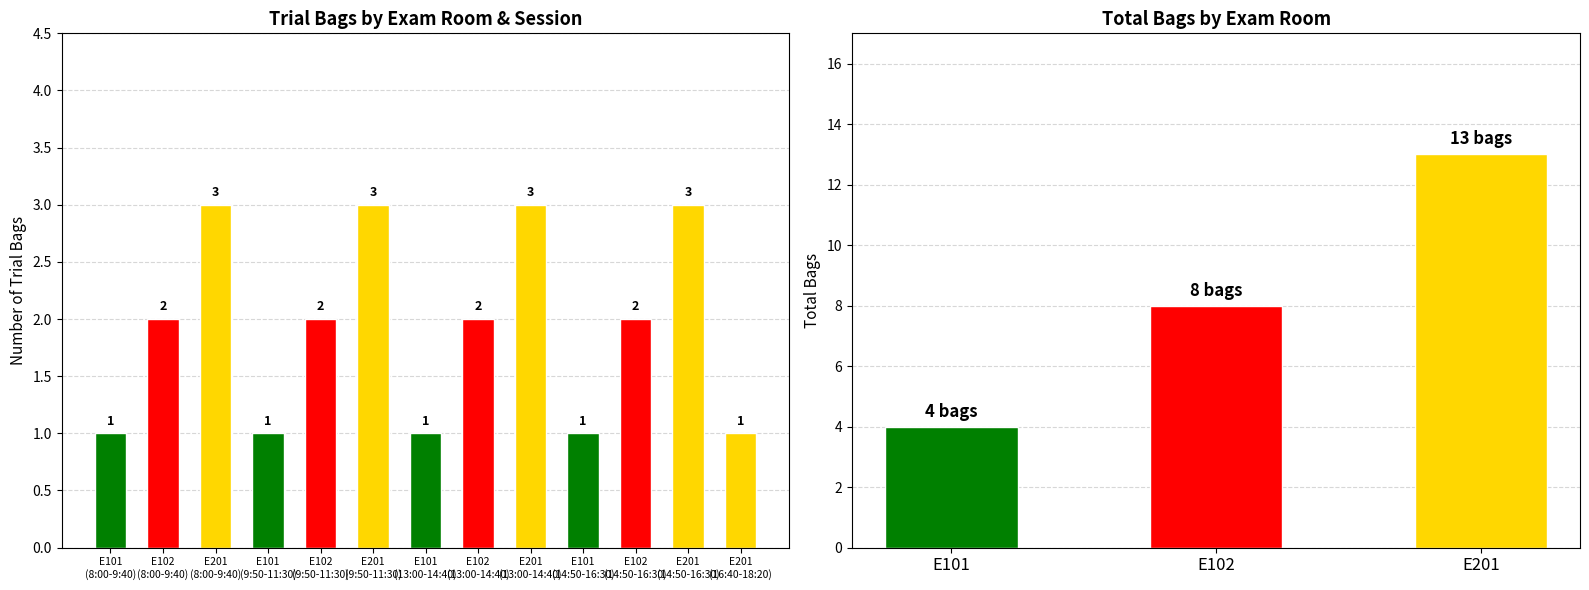

Reading left to right, list all the values displayed in this chart.

E101
(8:00-9:40)=1	E102
(8:00-9:40)=2	E201
(8:00-9:40)=3	E101
(9:50-11:30)=1	E102
(9:50-11:30)=2	E201
(9:50-11:30)=3	E101
(13:00-14:40)=1	E102
(13:00-14:40)=2	E201
(13:00-14:40)=3	E101
(14:50-16:30)=1	E102
(14:50-16:30)=2	E201
(14:50-16:30)=3	E201
(16:40-18:20)=1